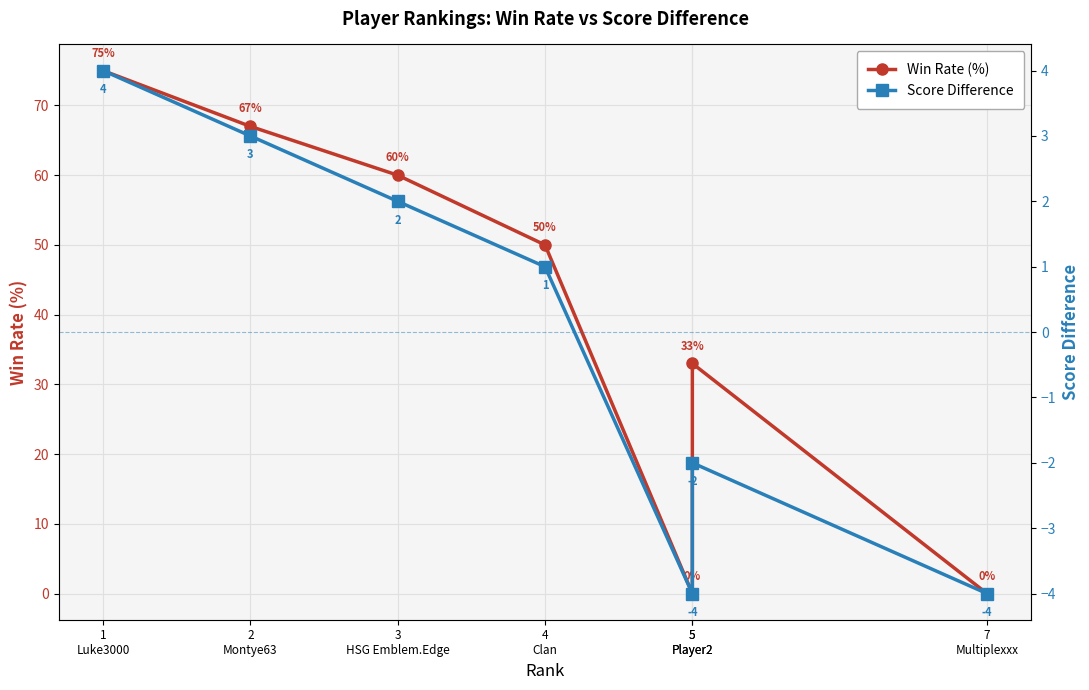

What is the value of the Score Difference point at the 6th from the left?

-4